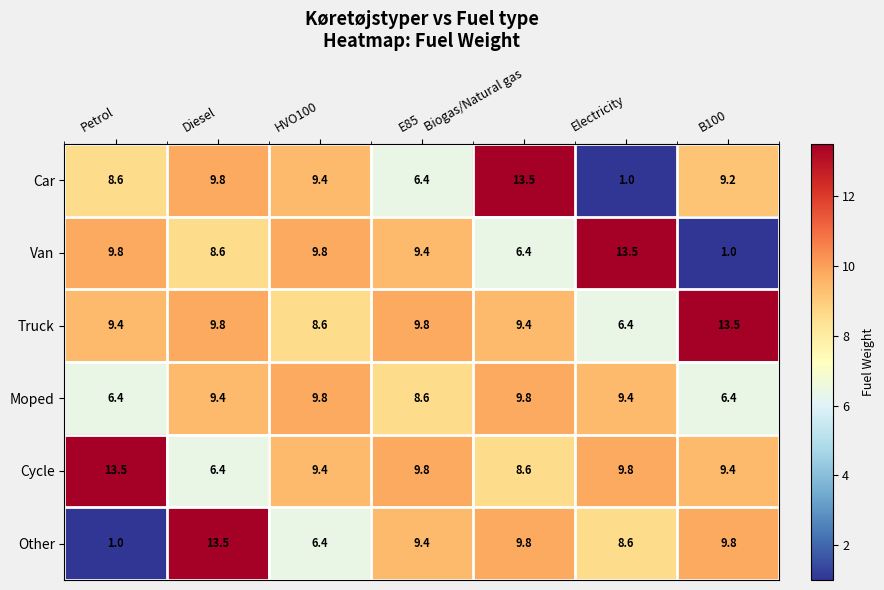

At which label does Car reach its peak?

Biogas/Natural gas